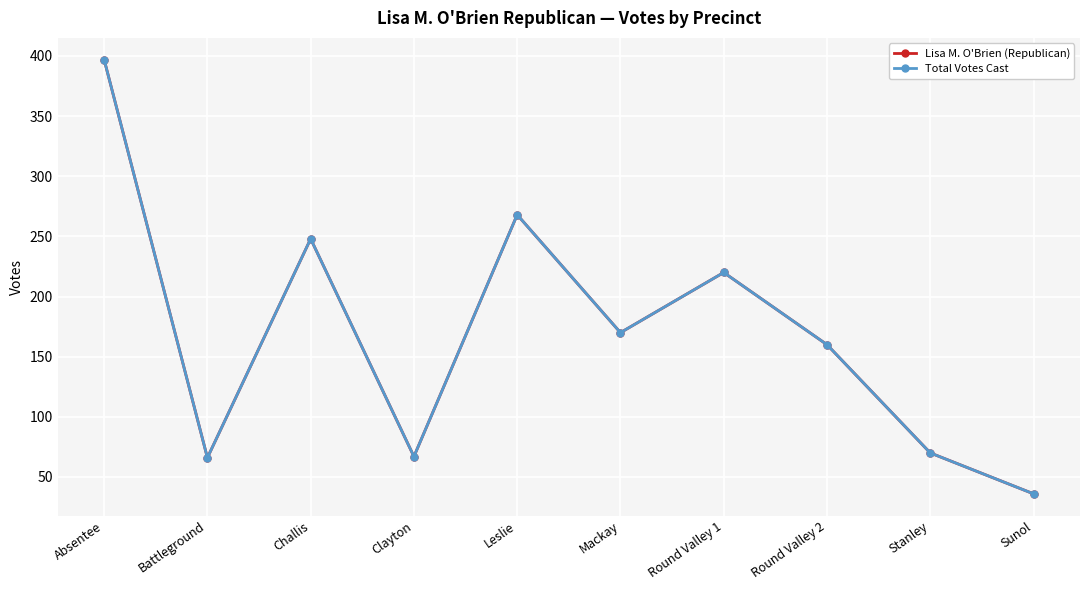

Does the chart have visible grid lines?

Yes